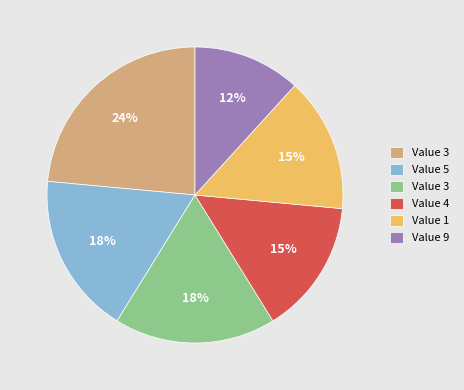

Is there a majority slice in this chart?

No